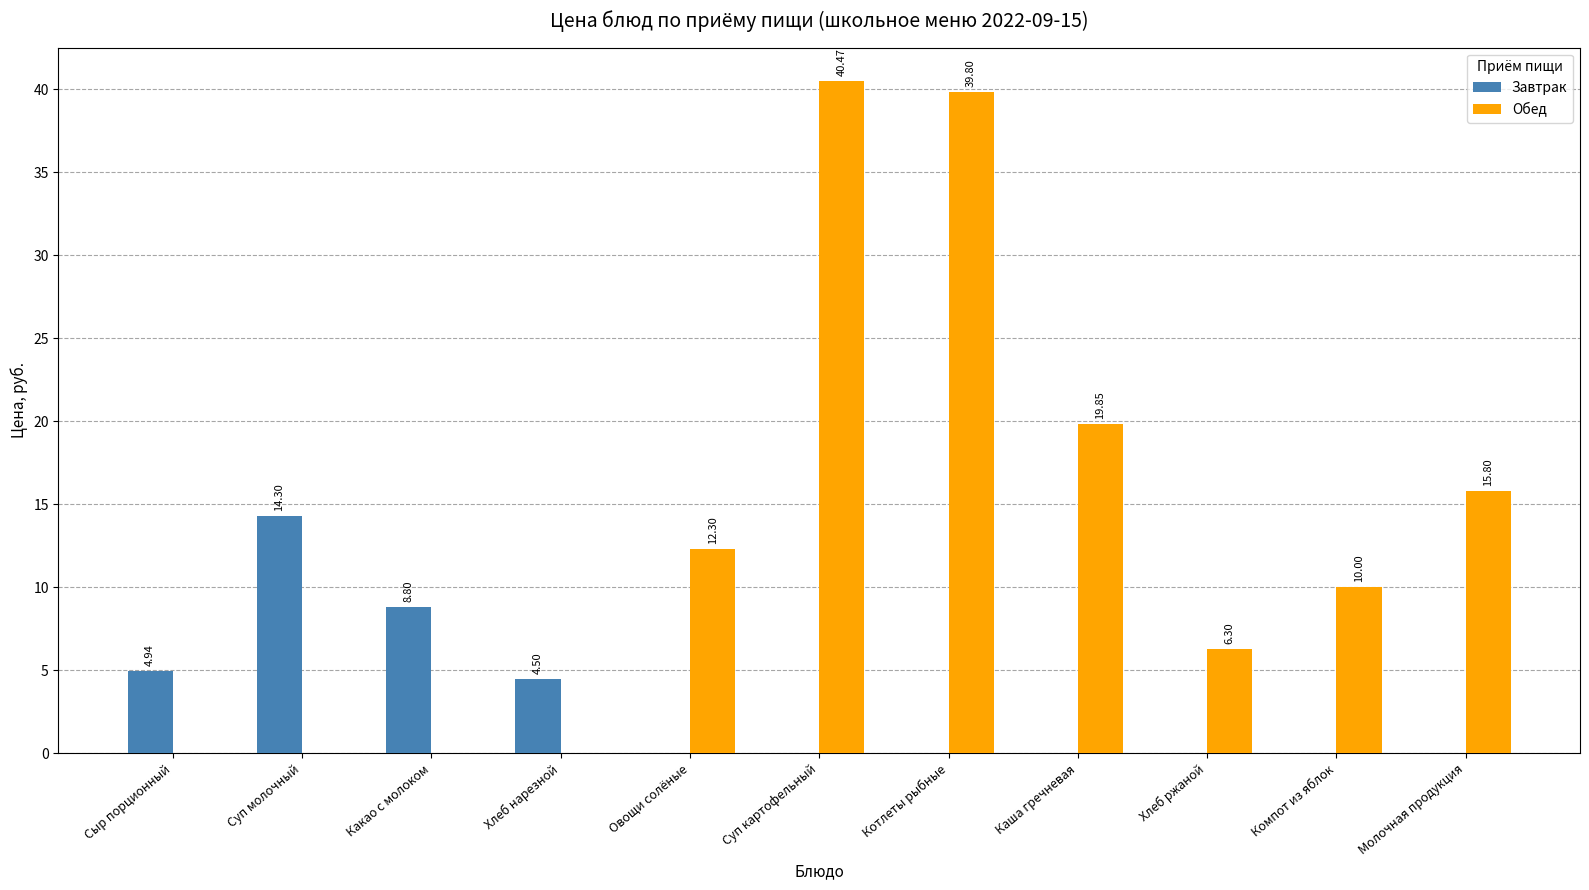

Which series has the largest total across all categories?

Обед